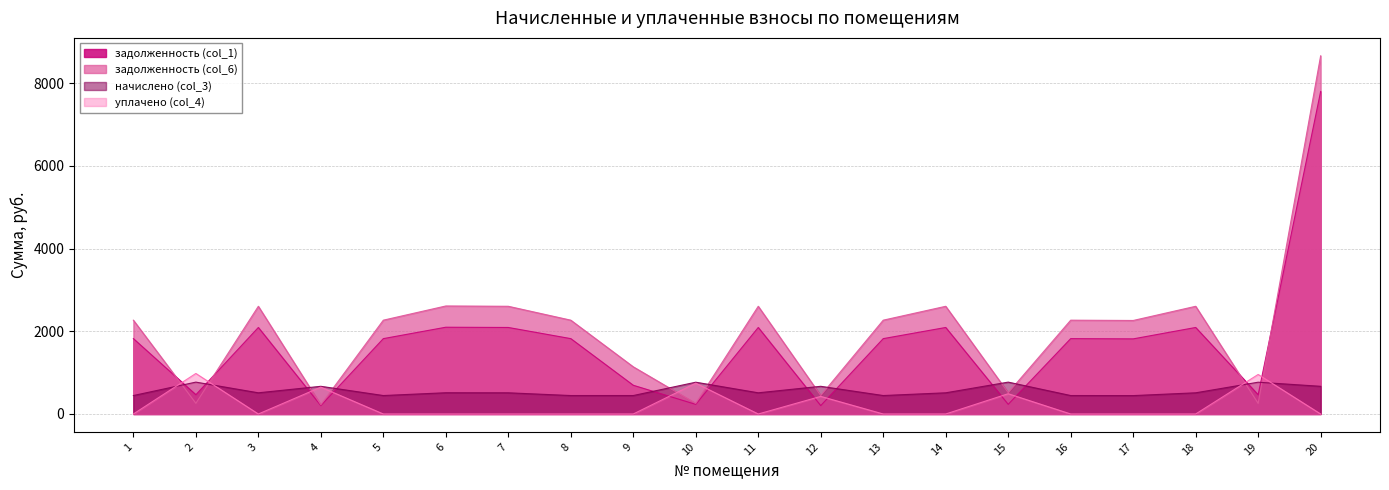

How many times do задолженность (col_1) and уплачено (col_4) cross each other?

12